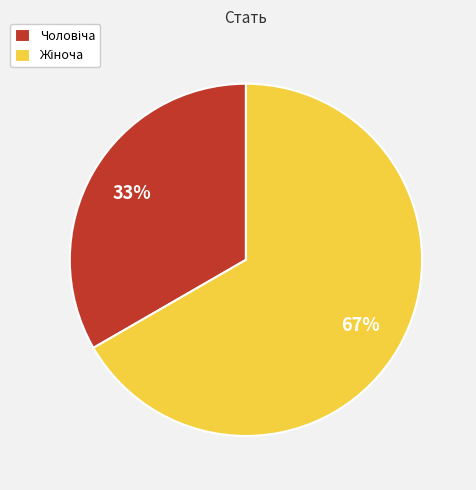

Is there any slice that represents more than half of the pie?

Yes